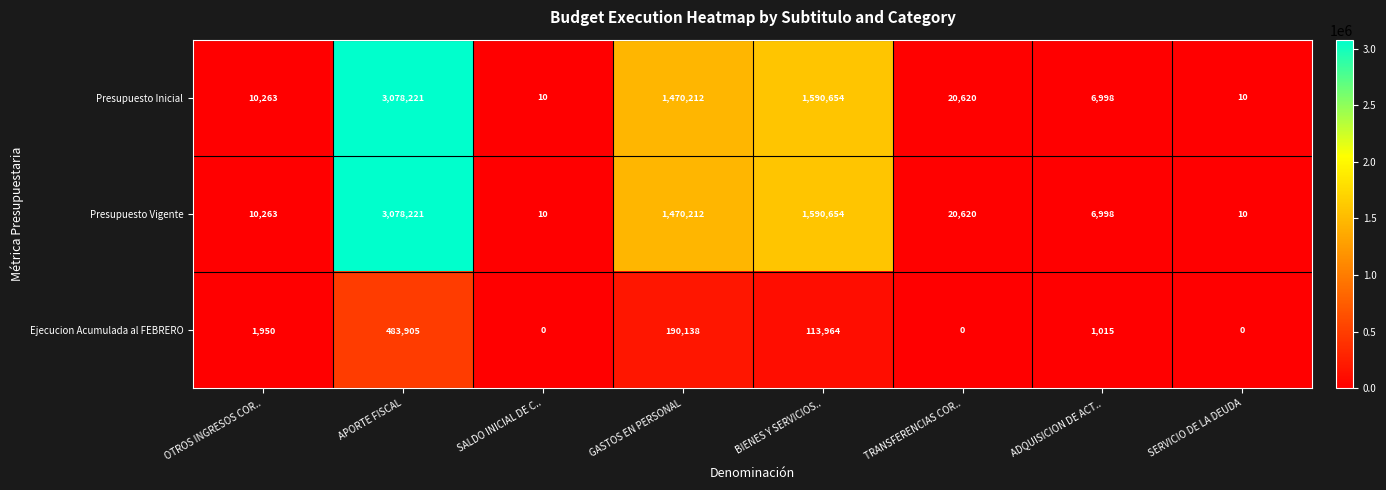

The value of Presupuesto Inicial at OTROS INGRESOS COR.. is 4042. True or false?

False